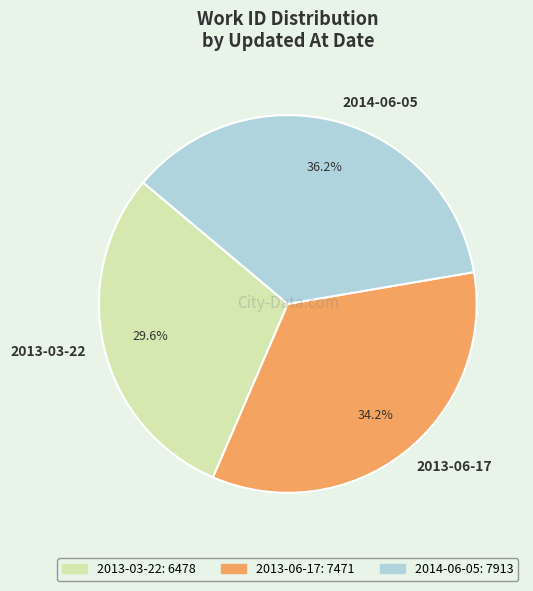

What percentage do 2013-03-22 and 2014-06-05 together represent?

65.8%